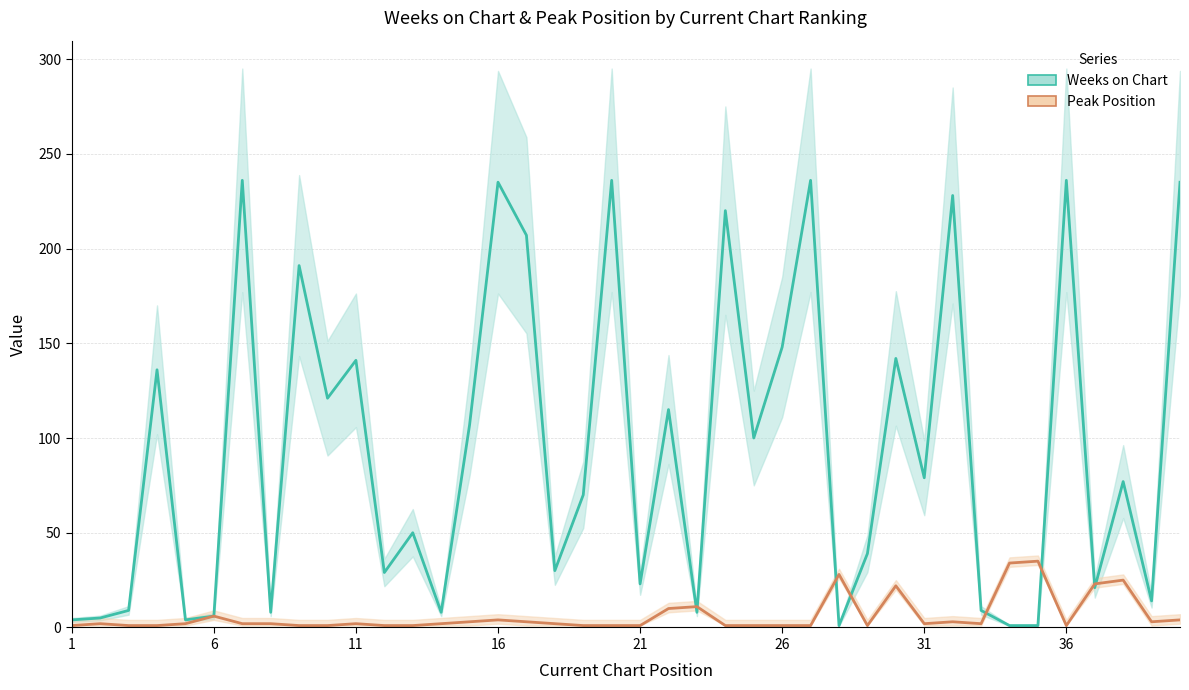

Is this an area chart (filled region under the line)?

No